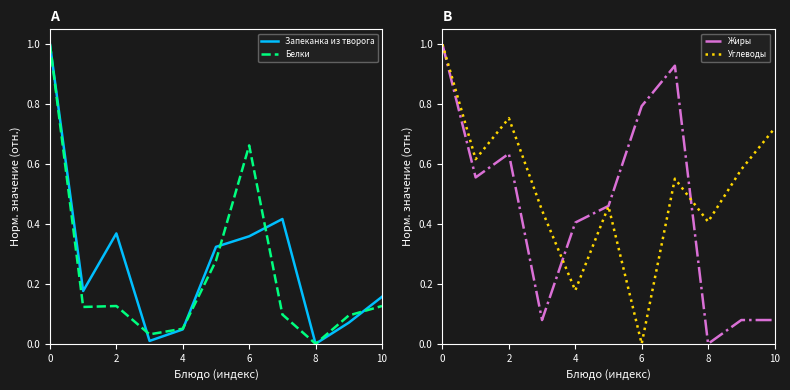

Reading right to left, list all the values displayed in this chart.

Запеканка из творога: 0.2	0.1	0.0	0.4	0.4	0.3	0.0	0.0	0.4	0.2	1.0
Белки: 0.1	0.1	0.0	0.1	0.7	0.3	0.1	0.0	0.1	0.1	1.0
Жиры: 0.1	0.1	0.0	0.9	0.8	0.5	0.4	0.1	0.6	0.6	1.0
Углеводы: 0.7	0.6	0.4	0.6	0.0	0.5	0.2	0.4	0.8	0.6	1.0